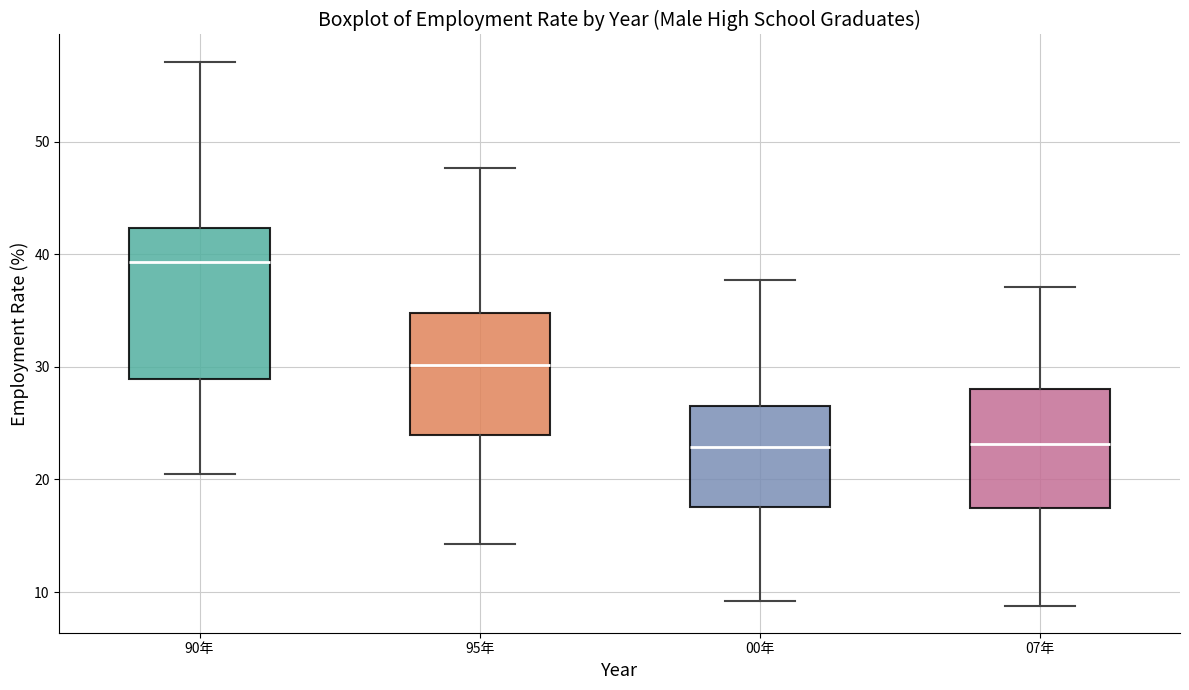

Where does the lower whisker of the box for 07年 end on the y-axis? The values are not printed on the chart, so give them approximately, as read against the axis.

9